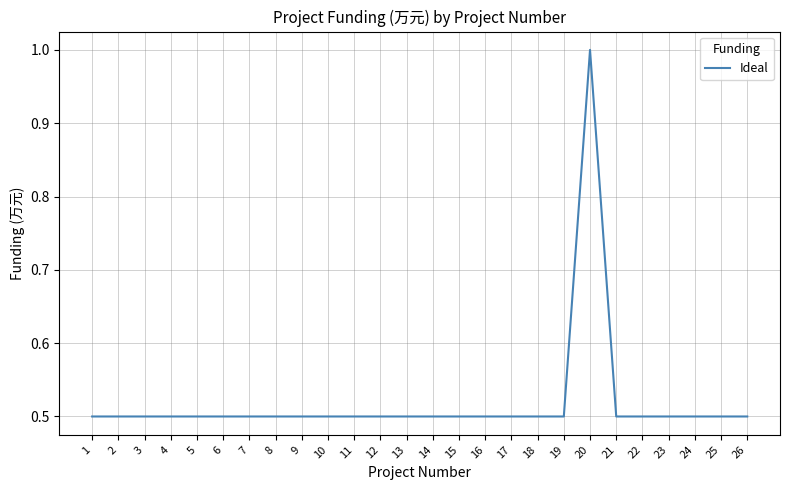

What is the difference between the values at 20 and 18?

0.5